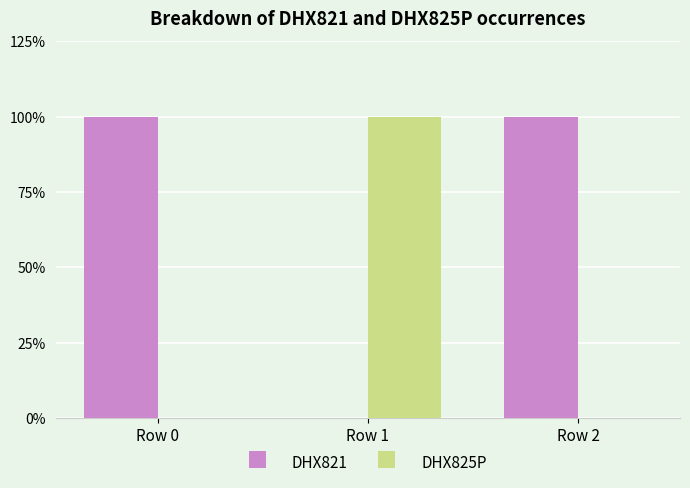

Which series changed the most between Row 0 and Row 2?

DHX821